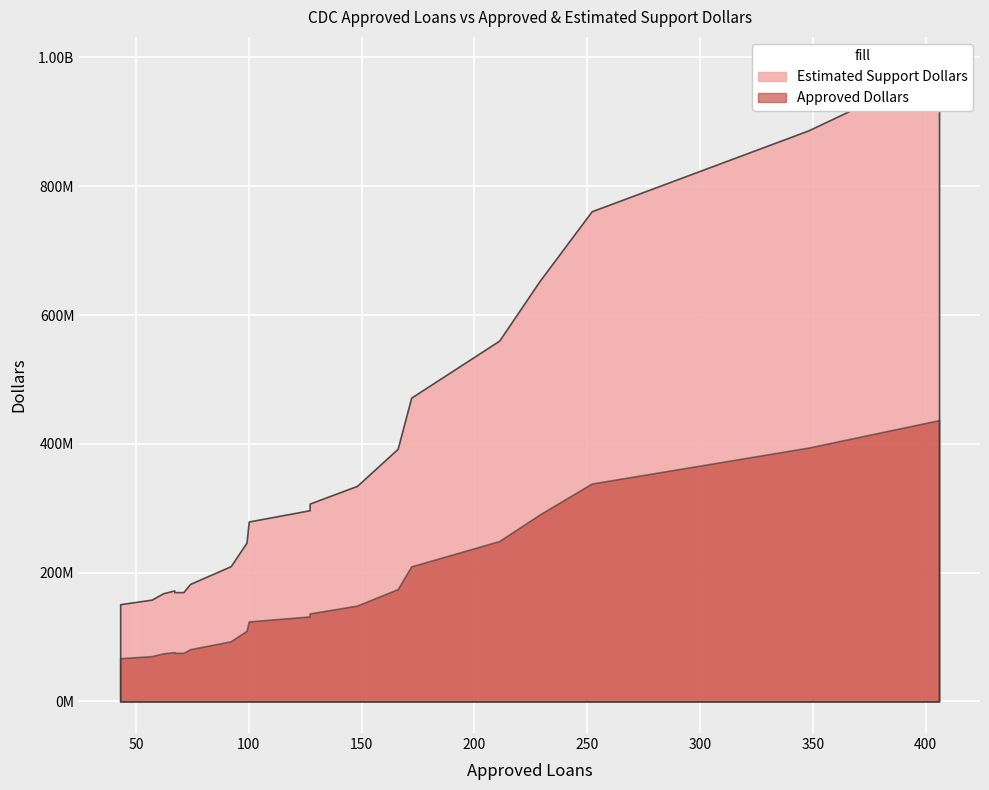

How many lines are shown in the chart?

2